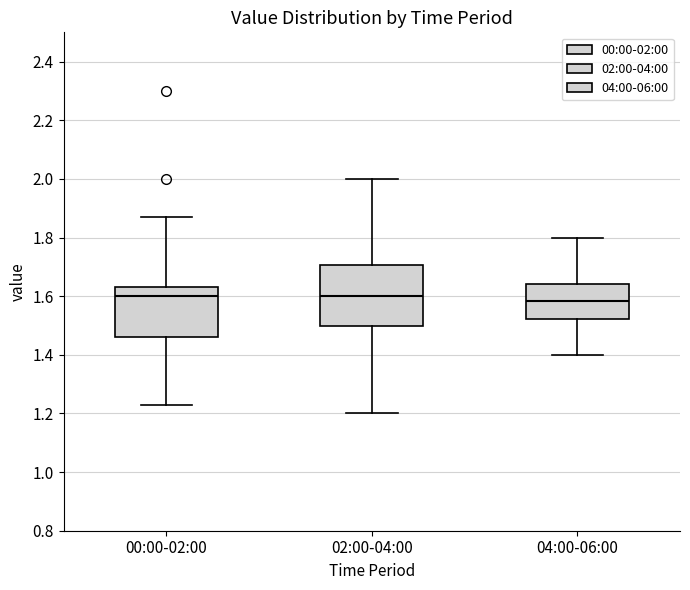

Reading left to right, transcribe this box plot: for each box, give where its median line is, the range the box spans, and where its two whiskers end, as read against the y-axis. The values are not printed on the chart, so give them approximately, as read against the axis.

00:00-02:00: median 1.60, box 1.46 to 1.64, whiskers 1.24 to 1.88
02:00-04:00: median 1.60, box 1.50 to 1.70, whiskers 1.20 to 2.00
04:00-06:00: median 1.58, box 1.52 to 1.64, whiskers 1.40 to 1.80